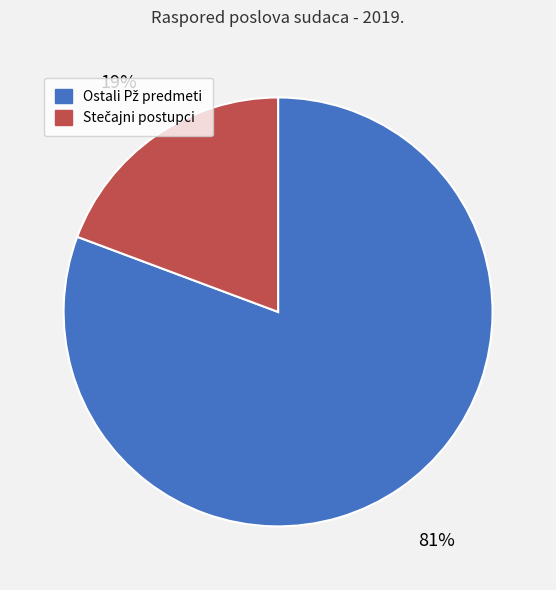

To the nearest percent, what is the average slice percentage?

50%